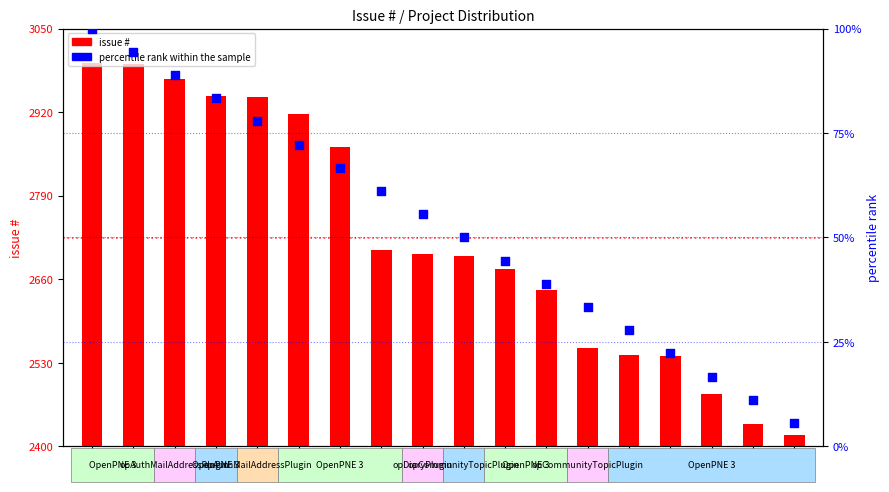

Which series contains the highest Y value?

issue #